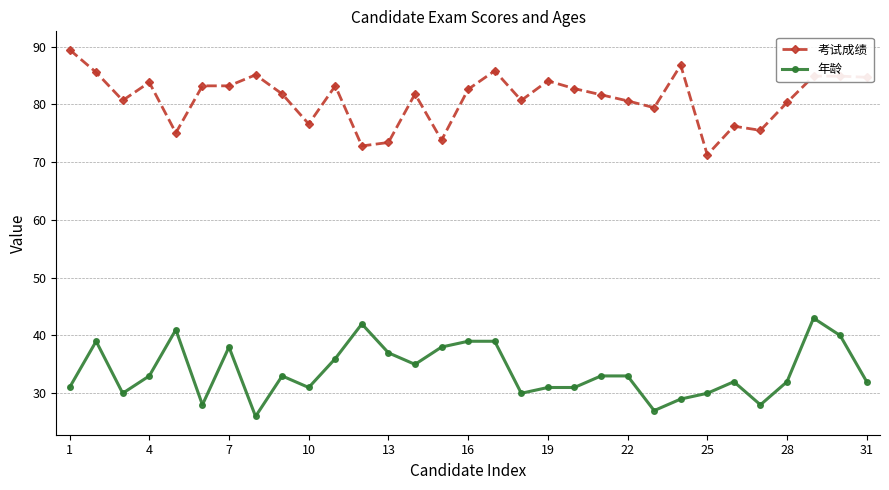

What is the value of the 考试成绩 point at the 20th from the left?

82.7